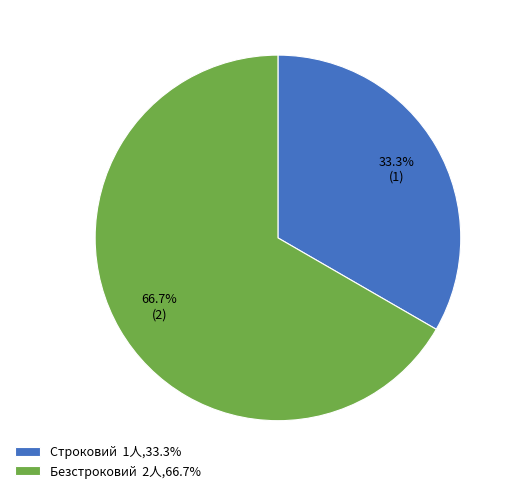

To the nearest percent, what is the difference between the Безстроковий and Строковий slice percentages?

33%